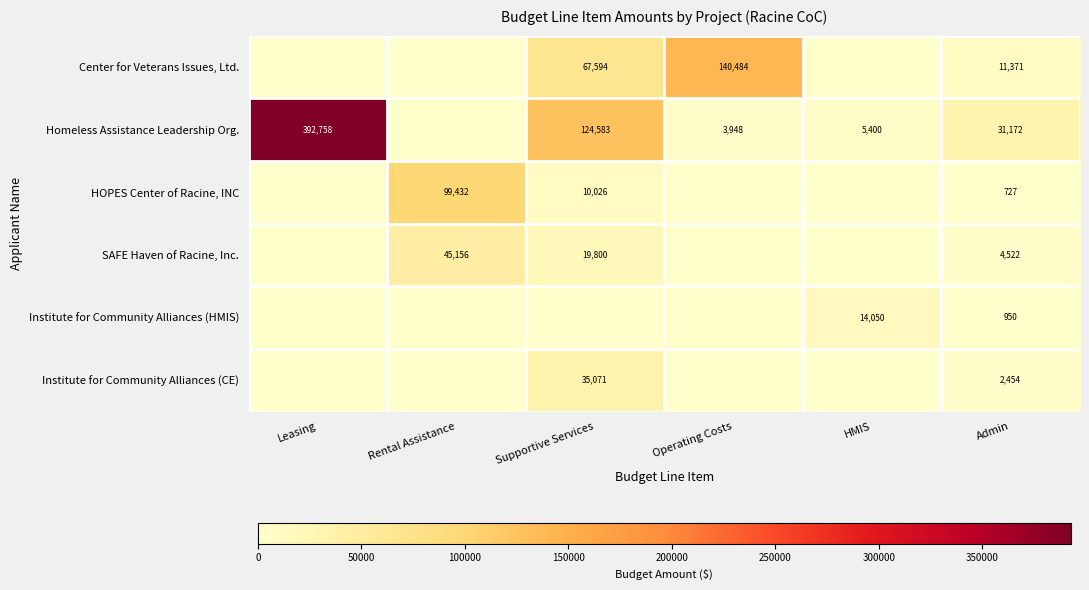

Is it true that SAFE Haven of Racine, Inc. equals 6535 at Admin?

False